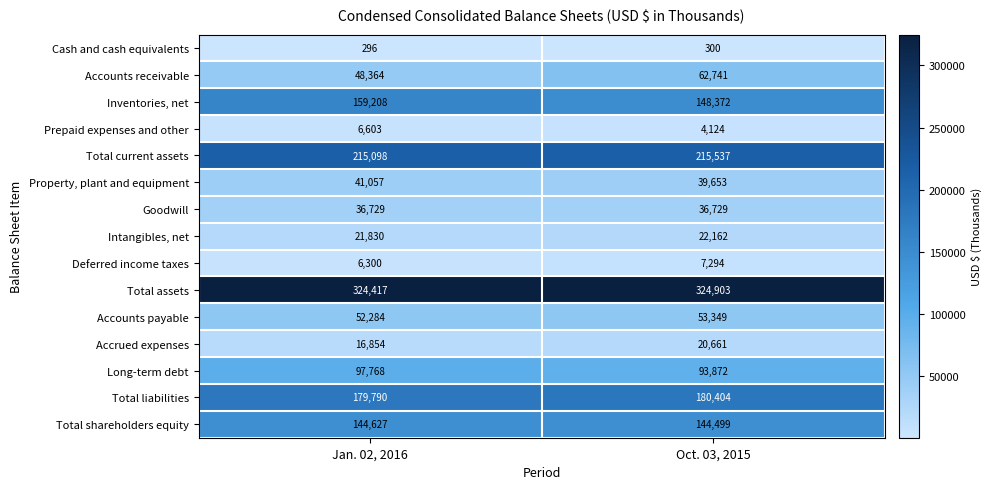

Reading left to right, what are all the values shown in this chart?

Cash and cash equivalents: Jan. 02, 2016=296	Oct. 03, 2015=300
Accounts receivable: Jan. 02, 2016=48364	Oct. 03, 2015=62741
Inventories, net: Jan. 02, 2016=159208	Oct. 03, 2015=148372
Prepaid expenses and other: Jan. 02, 2016=6603	Oct. 03, 2015=4124
Total current assets: Jan. 02, 2016=215098	Oct. 03, 2015=215537
Property, plant and equipment: Jan. 02, 2016=41057	Oct. 03, 2015=39653
Goodwill: Jan. 02, 2016=36729	Oct. 03, 2015=36729
Intangibles, net: Jan. 02, 2016=21830	Oct. 03, 2015=22162
Deferred income taxes: Jan. 02, 2016=6300	Oct. 03, 2015=7294
Total assets: Jan. 02, 2016=324417	Oct. 03, 2015=324903
Accounts payable: Jan. 02, 2016=52284	Oct. 03, 2015=53349
Accrued expenses: Jan. 02, 2016=16854	Oct. 03, 2015=20661
Long-term debt: Jan. 02, 2016=97768	Oct. 03, 2015=93872
Total liabilities: Jan. 02, 2016=179790	Oct. 03, 2015=180404
Total shareholders equity: Jan. 02, 2016=144627	Oct. 03, 2015=144499